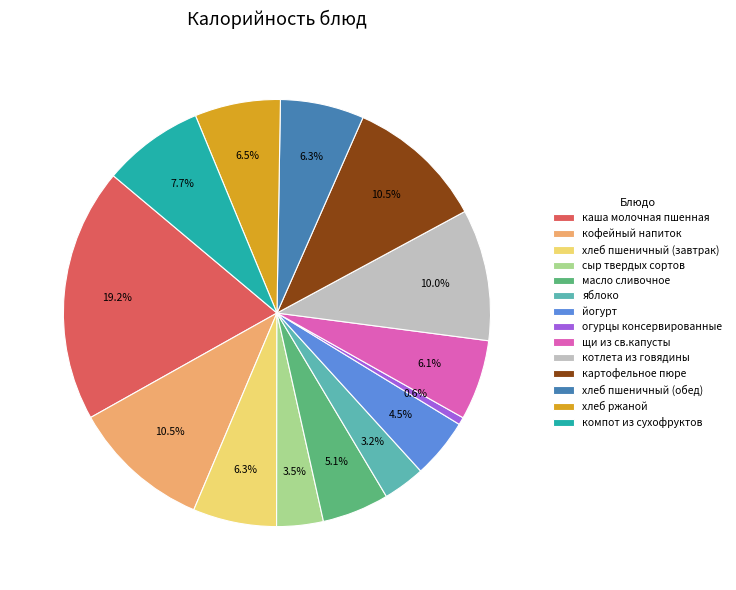

True or false: хлеб ржаной accounts for 14% of the total.

False